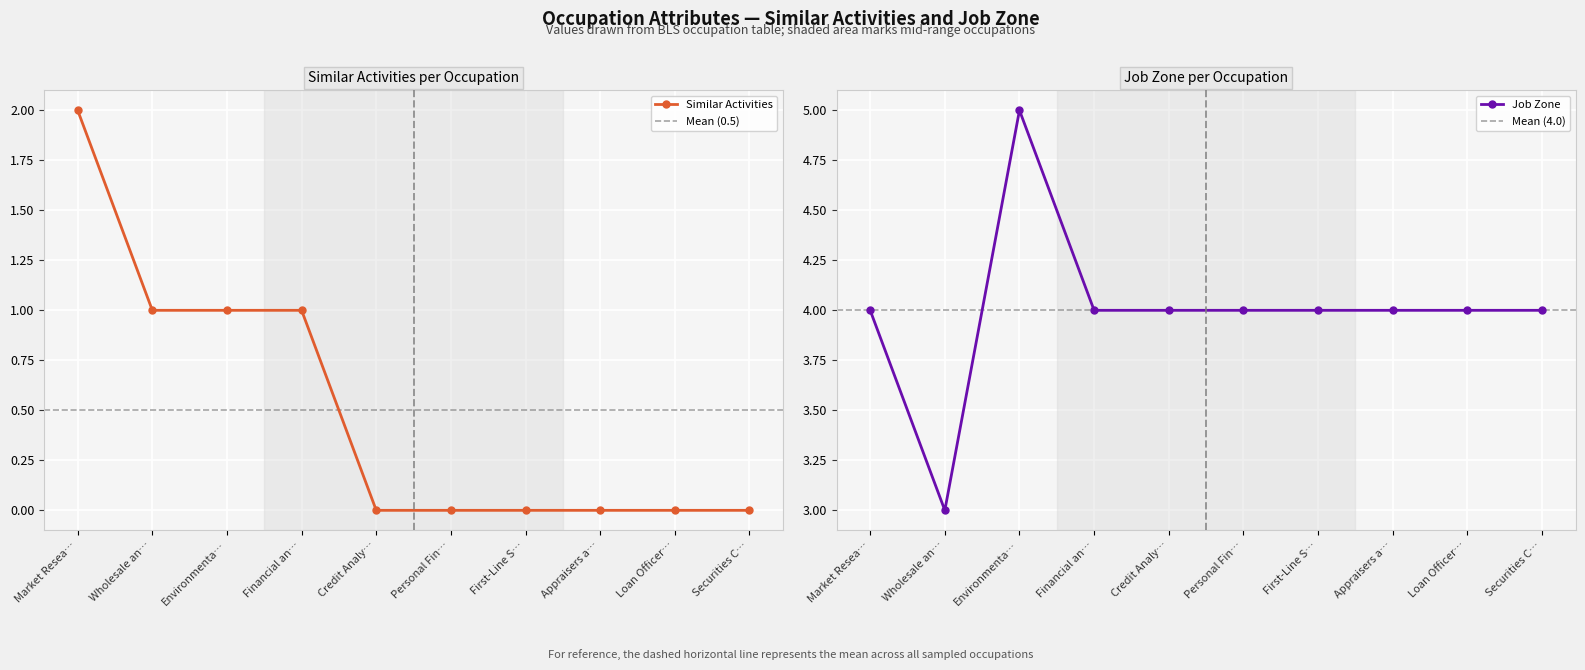

What is the difference between the second highest and minimum values in the Similar Activities series?

1